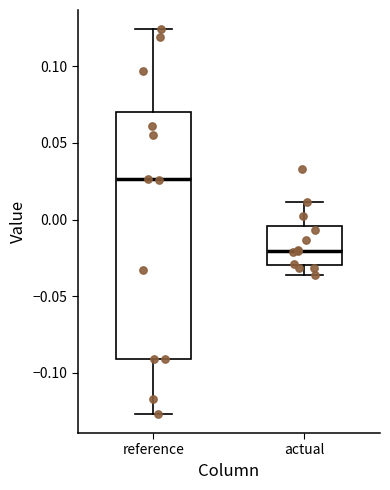

Reading left to right, transcribe this box plot: for each box, give where its median line is, the range the box spans, and where its two whiskers end, as read against the y-axis. The values are not printed on the chart, so give them approximately, as read against the axis.

reference: median 0.025, box -0.090 to 0.070, whiskers -0.125 to 0.125
actual: median -0.020, box -0.030 to -0.005, whiskers -0.035 to 0.010